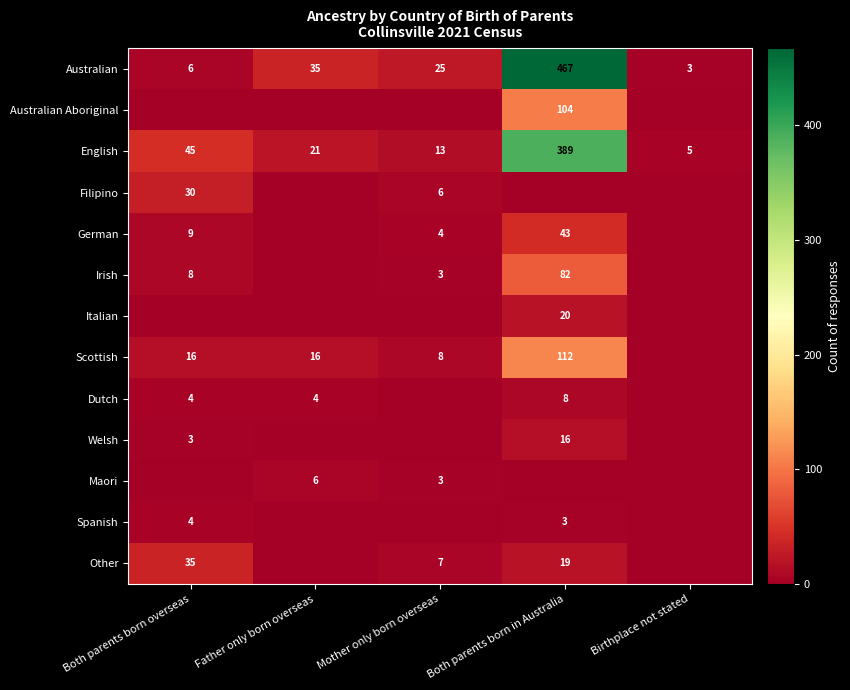

List the labels in order of English value, largest first.

Both parents born in Australia, Both parents born overseas, Father only born overseas, Mother only born overseas, Birthplace not stated